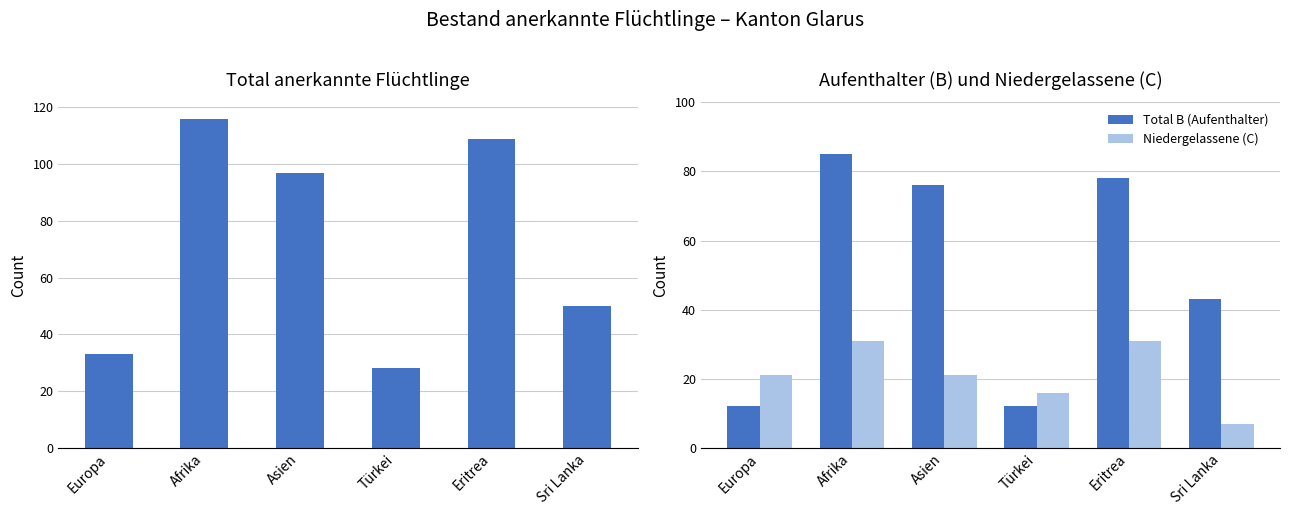

Reading left to right, list all the values displayed in this chart.

Total anerkannte Flüchtlinge: 33	116	97	28	109	50
Total B (Aufenthalter): 12	85	76	12	78	43
Niedergelassene (C): 21	31	21	16	31	7